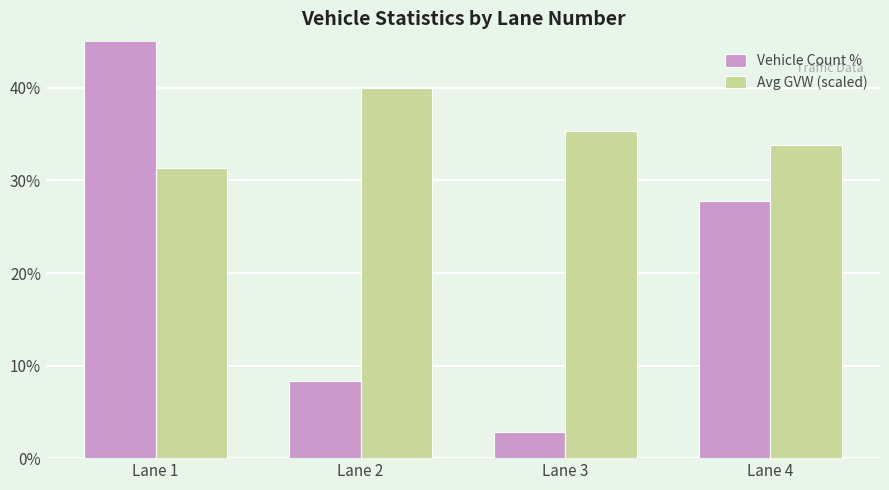

Reading left to right, what are all the values shown in this chart?

Vehicle Count %: 61.1	8.3	2.8	27.8
Avg GVW (scaled): 31.4	40.0	35.3	33.8